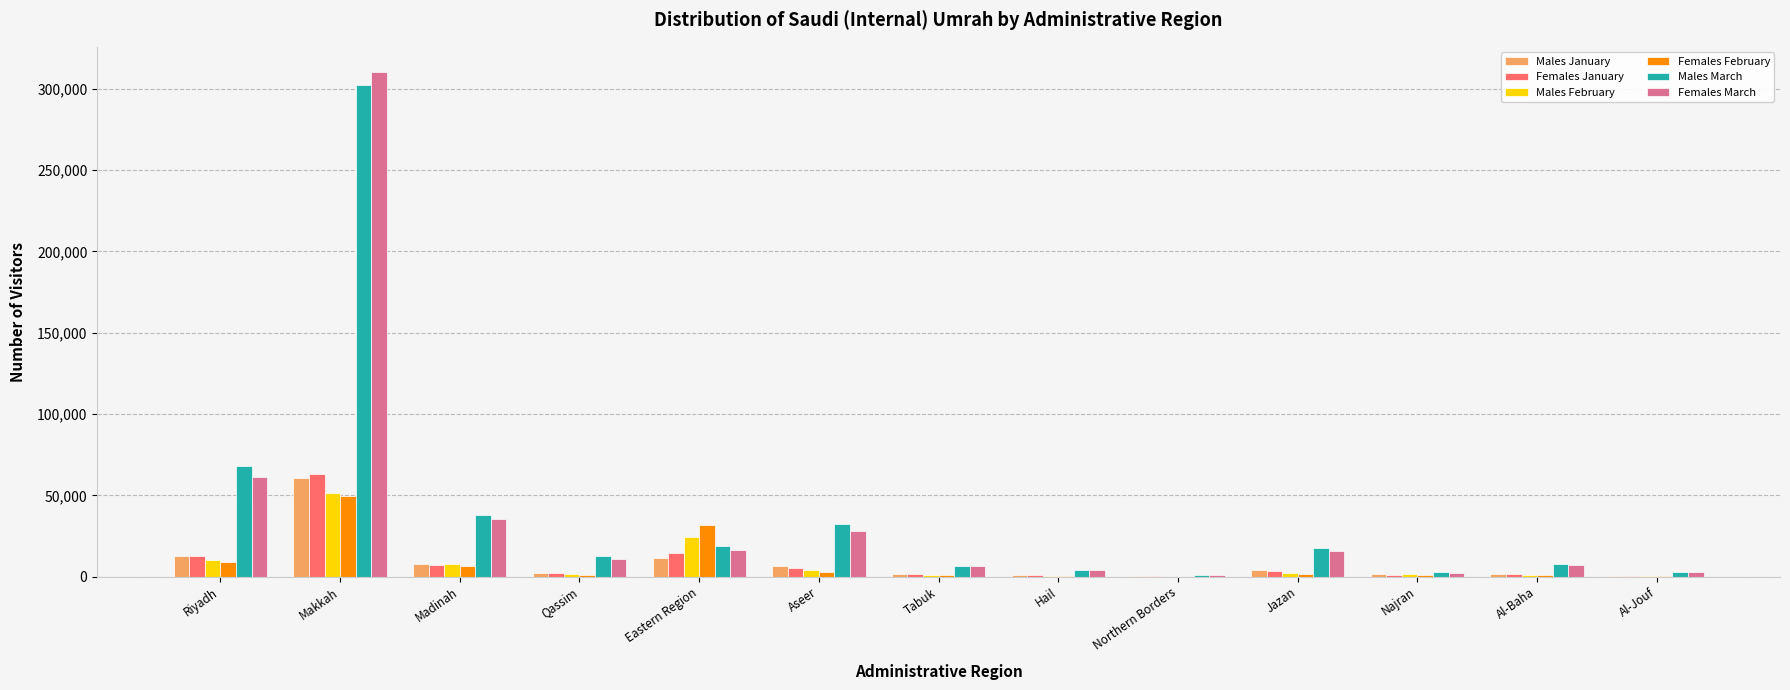

What value does the Females February series have at Jazan?

1765.7